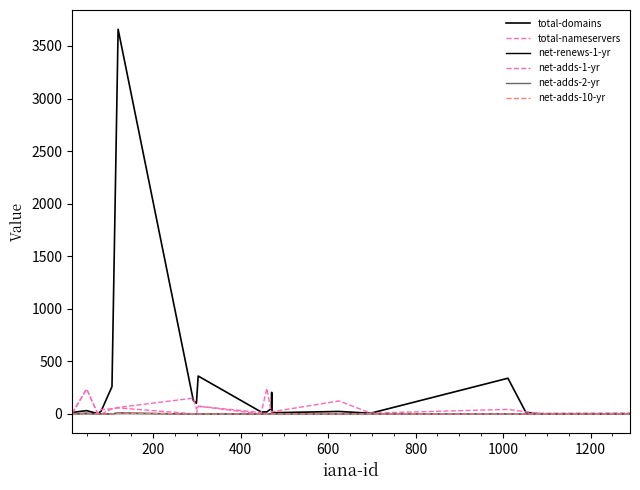

Does the chart display data point markers on the line(s)?

No